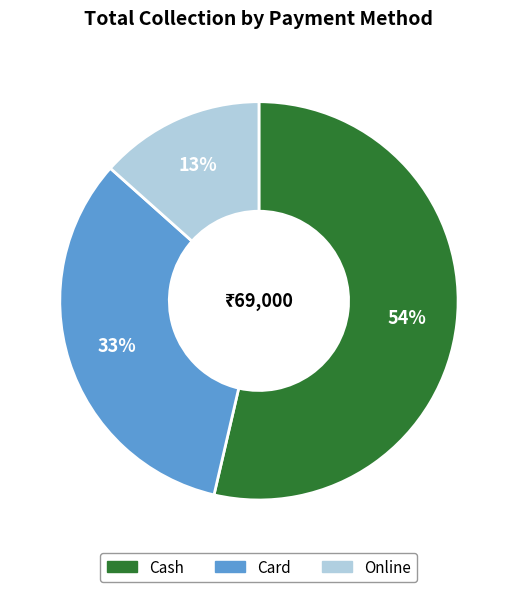

Which has a higher value, Card or Cash?

Cash